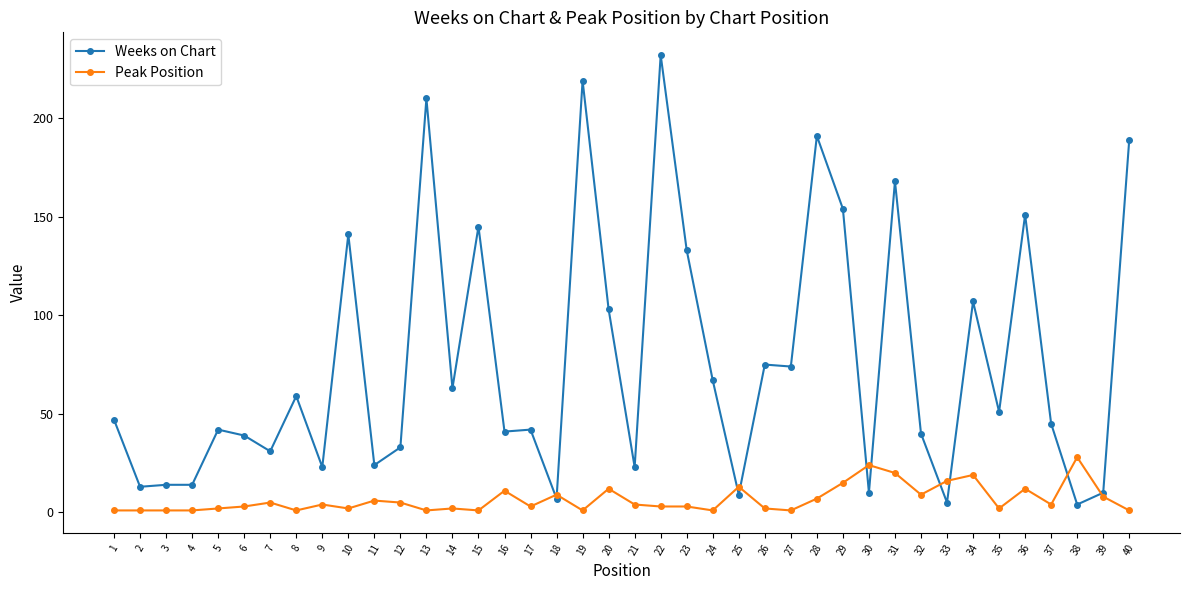

Count the number of categories in the chart.

40